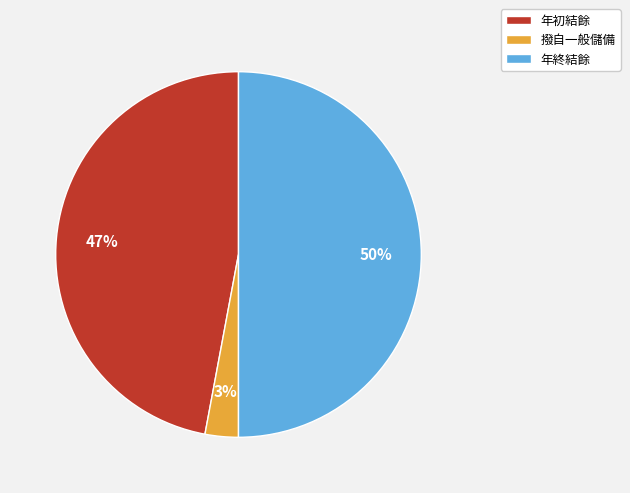

Which has a higher value, 撥自一般儲備 or 年初結餘?

年初結餘